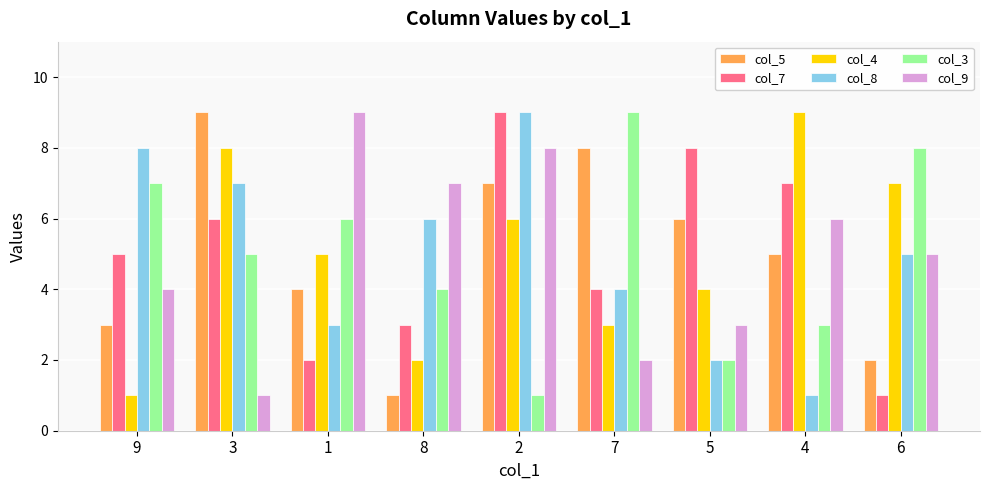

What is the spread (max minus min) of values at 2?

8